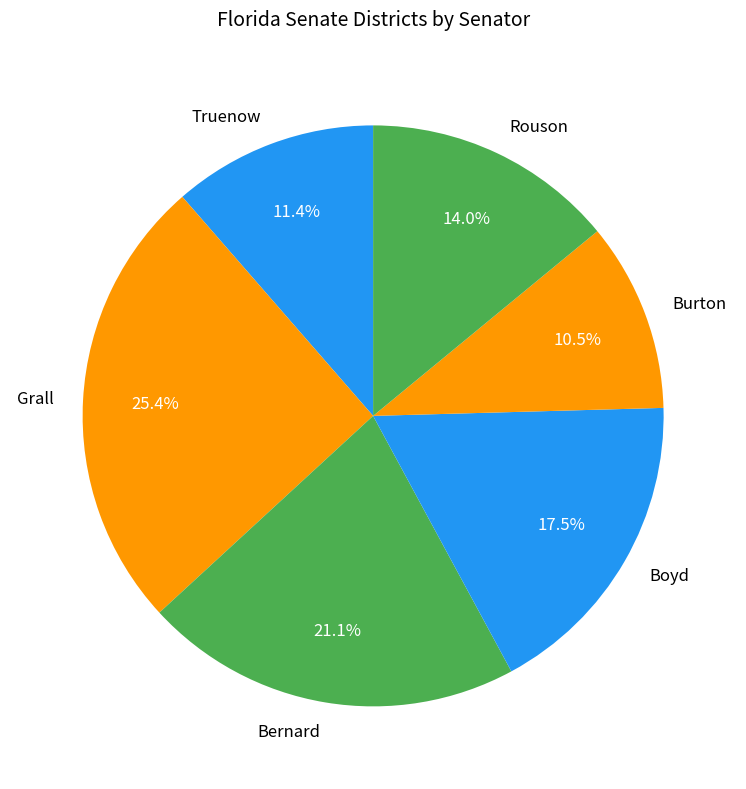

To the nearest percent, what is the combined percentage of Burton and Rouson?

25%